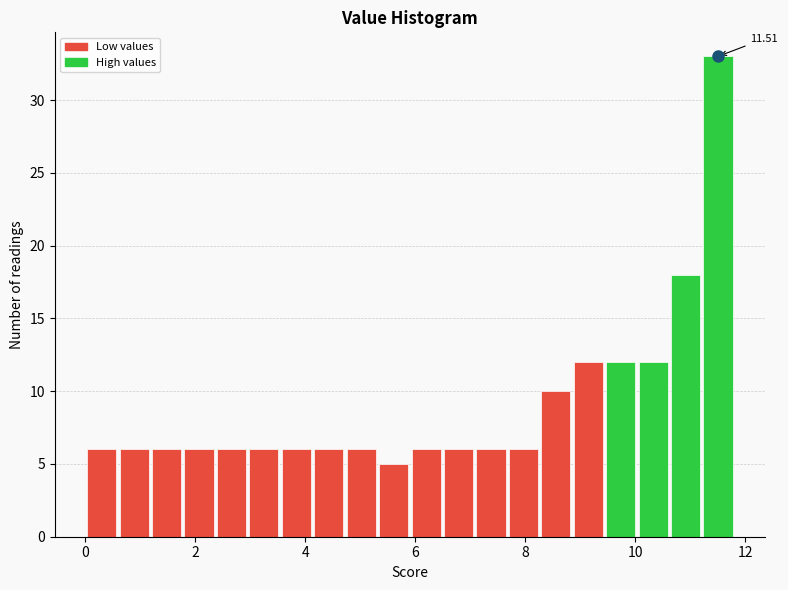

Around what value on the x-axis is the tallest bar? Give the approximate position of its centre, as read against the axis.

11.6